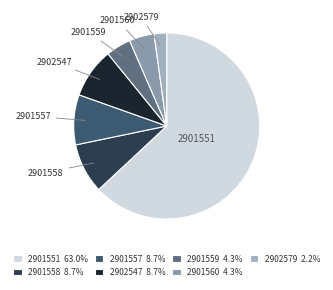

To the nearest percent, what is the average slice percentage?

14%